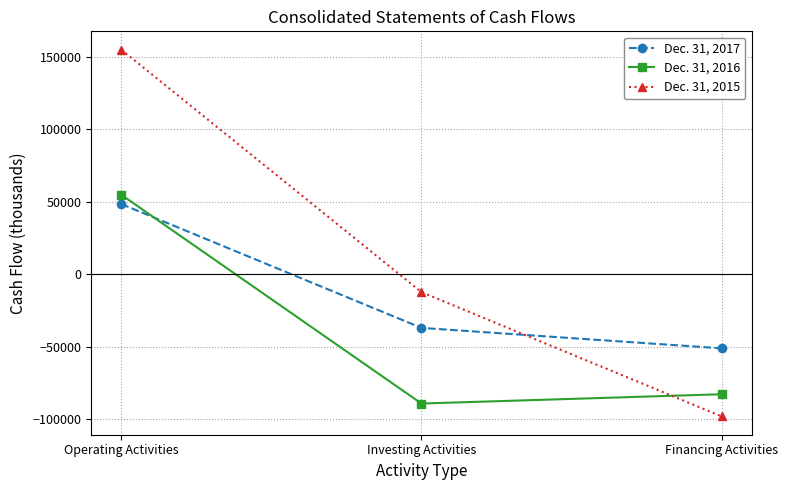

Is it true that Dec. 31, 2015 equals 155111 at Operating Activities?

True